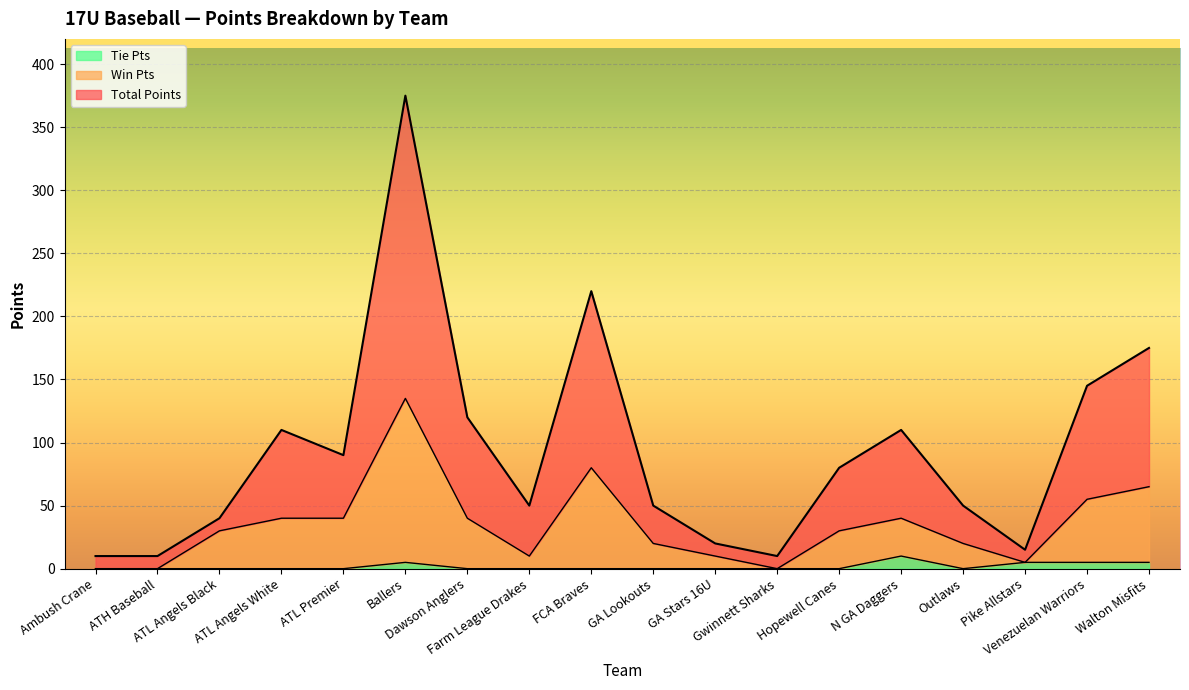

What position from the right is Hopewell Canes?

6